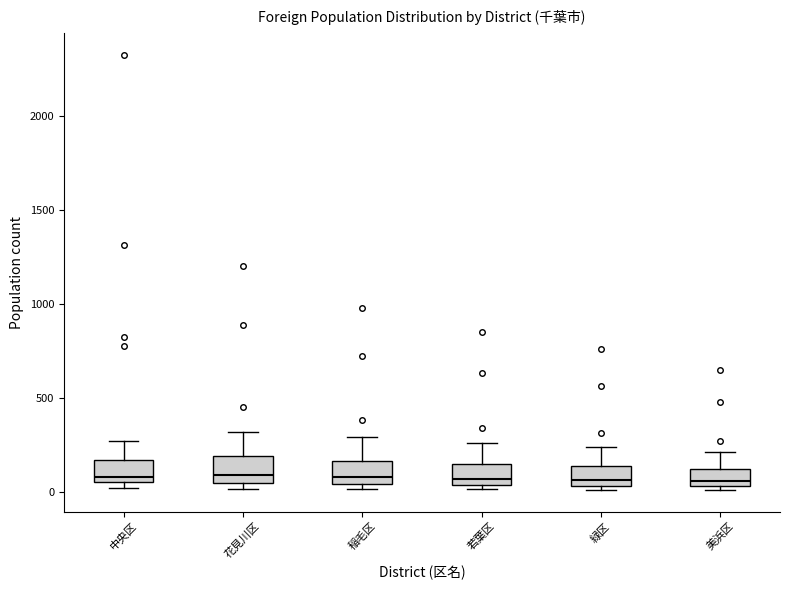

Reading left to right, transcribe this box plot: for each box, give where its median line is, the range the box spans, and where its two whiskers end, as read against the y-axis. The values are not printed on the chart, so give them approximately, as read against the axis.

中央区: median 100, box 50 to 150, whiskers 0 to 250
花見川区: median 100, box 50 to 200, whiskers 0 to 300
稲毛区: median 100, box 50 to 150, whiskers 0 to 300
若葉区: median 50 (just above the box's lower edge), box 50 to 150, whiskers 0 to 250
緑区: median 50 (just above the box's lower edge), box 50 to 150, whiskers 0 to 250
美浜区: median 50 (just above the box's lower edge), box 50 to 100, whiskers 0 to 200